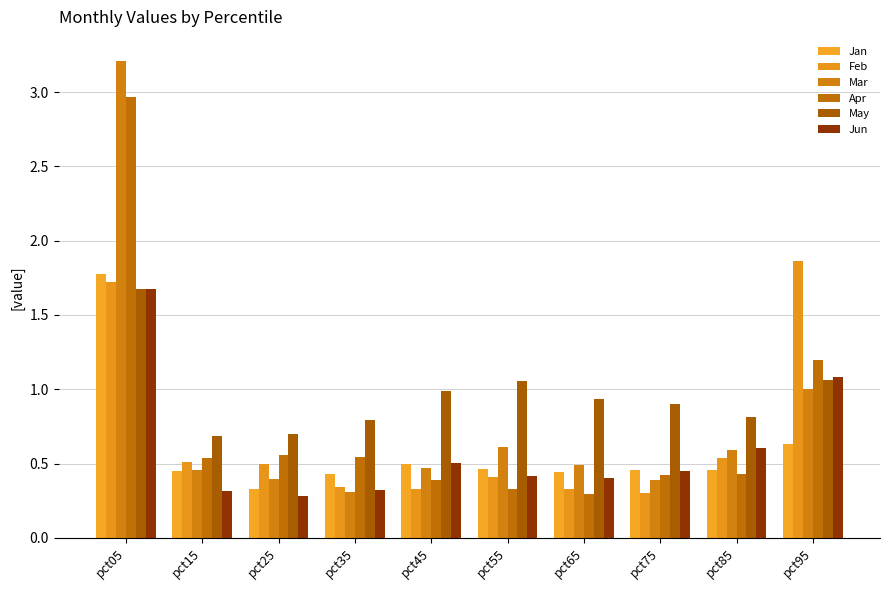

Reading right to left, list all the values displayed in this chart.

Jan: 0.6	0.5	0.5	0.4	0.5	0.5	0.4	0.3	0.4	1.8
Feb: 1.9	0.5	0.3	0.3	0.4	0.3	0.3	0.5	0.5	1.7
Mar: 1.0	0.6	0.4	0.5	0.6	0.5	0.3	0.4	0.5	3.2
Apr: 1.2	0.4	0.4	0.3	0.3	0.4	0.5	0.6	0.5	3.0
May: 1.1	0.8	0.9	0.9	1.1	1.0	0.8	0.7	0.7	1.7
Jun: 1.1	0.6	0.4	0.4	0.4	0.5	0.3	0.3	0.3	1.7